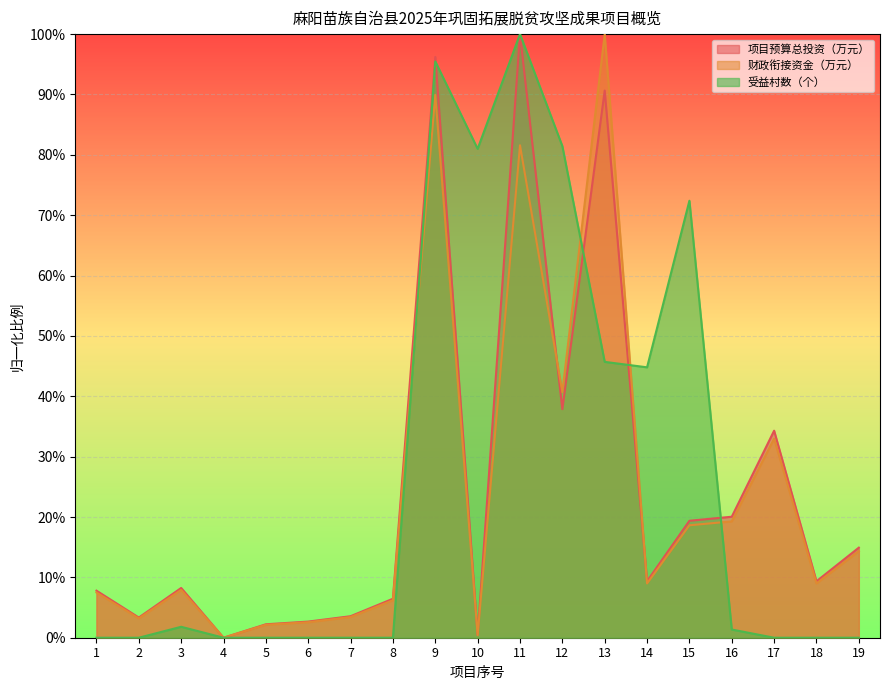

Reading left to right, extract all data points from this chart.

项目预算总投资（万元）: 1=0.1	2=0.0	3=0.1	4=0.0	5=0.0	6=0.0	7=0.0	8=0.1	9=1.0	10=0.0	11=1.0	12=0.4	13=0.9	14=0.1	15=0.2	16=0.2	17=0.3	18=0.1	19=0.1
财政衔接资金（万元）: 1=0.1	2=0.0	3=0.1	4=0.0	5=0.0	6=0.0	7=0.0	8=0.1	9=0.9	10=0.0	11=0.8	12=0.4	13=1.0	14=0.1	15=0.2	16=0.2	17=0.3	18=0.1	19=0.1
受益村数（个）: 1=0.0	2=0.0	3=0.0	4=0.0	5=0.0	6=0.0	7=0.0	8=0.0	9=1.0	10=0.8	11=1.0	12=0.8	13=0.5	14=0.4	15=0.7	16=0.0	17=0.0	18=0.0	19=0.0